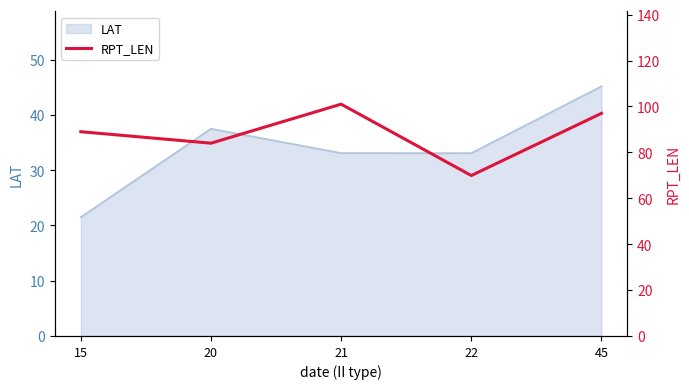

How many values are below 89?

2